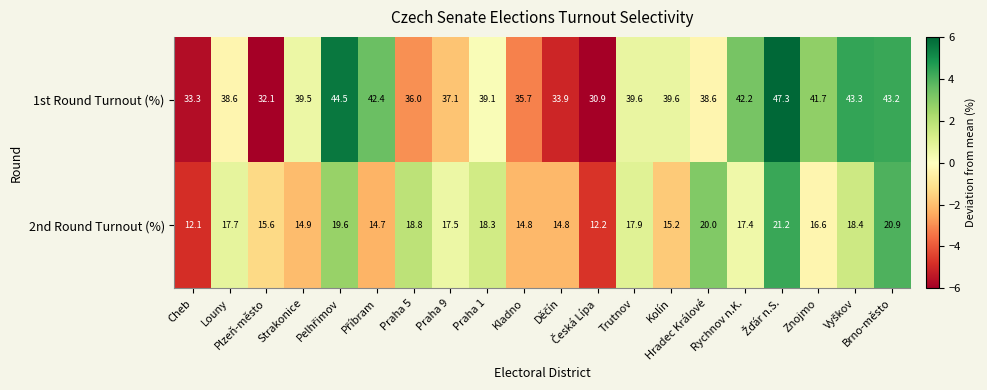

What is the minimum value shown in the chart?

12.1